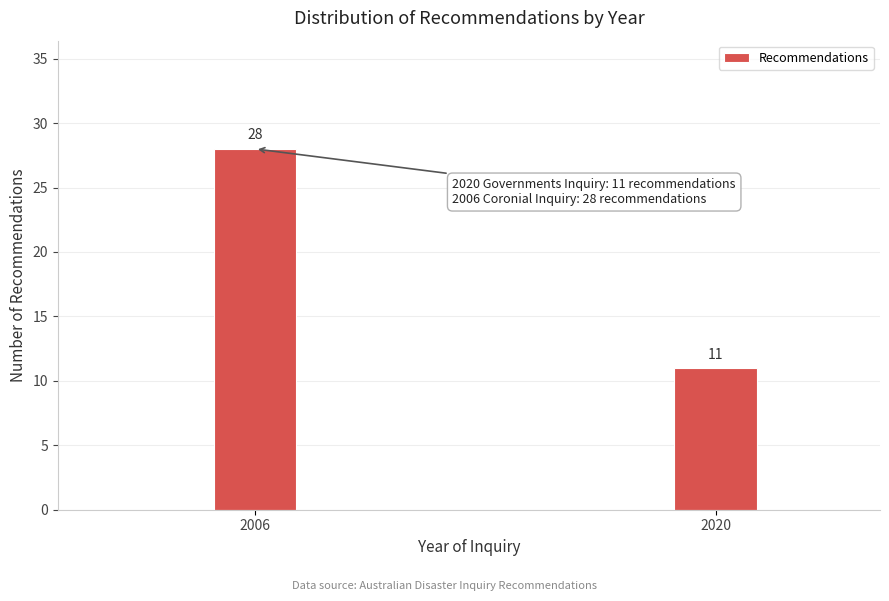

Reading right to left, list all the values displayed in this chart.

2020=11	2006=28